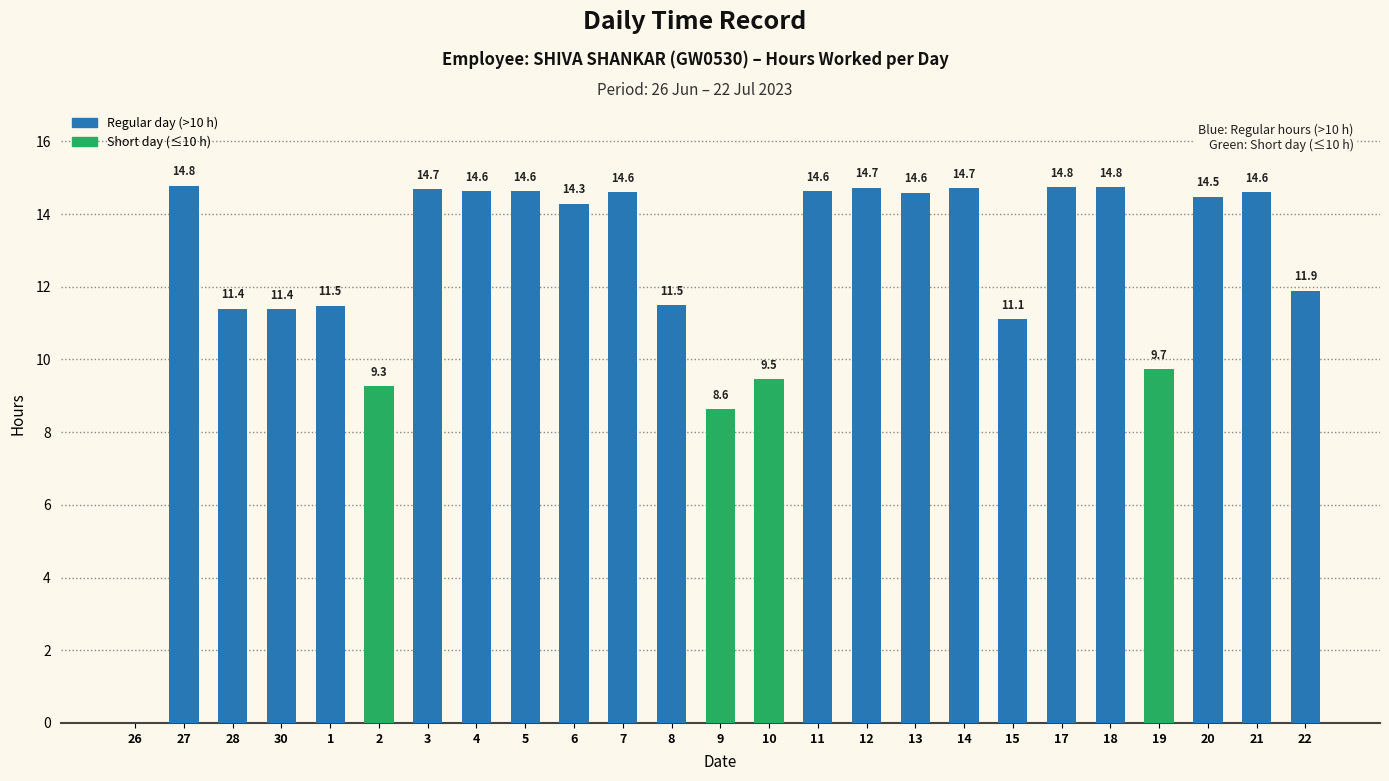

What is the sum of the values at 13 and 9?

23.2